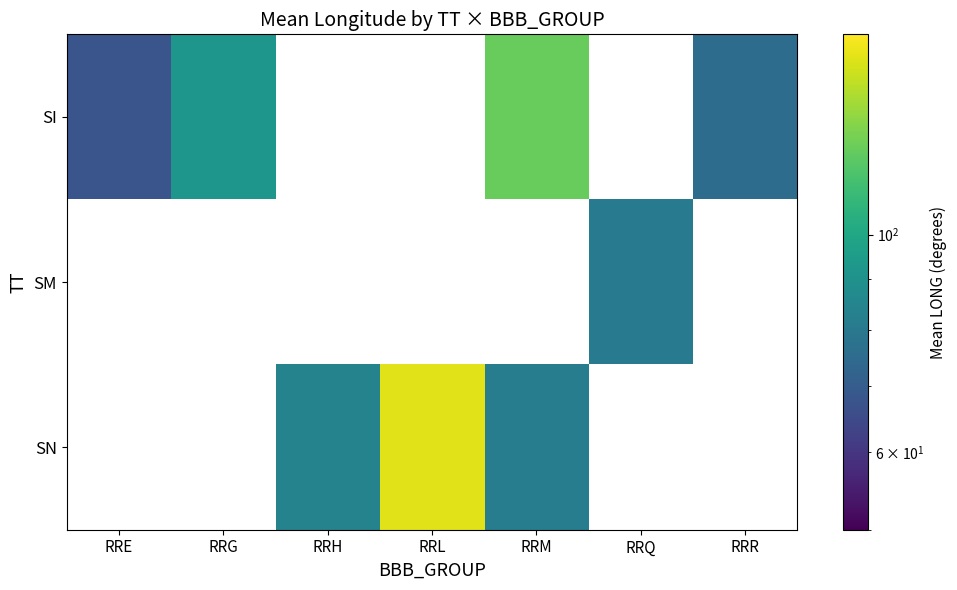

Which has a higher value, RRE or RRG?

RRG